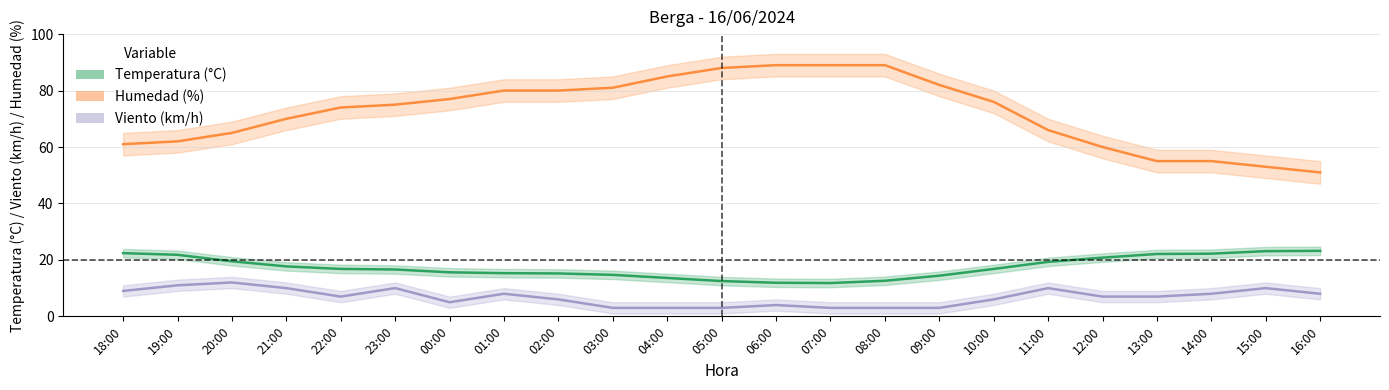

What is the maximum value shown in the chart?

89.0